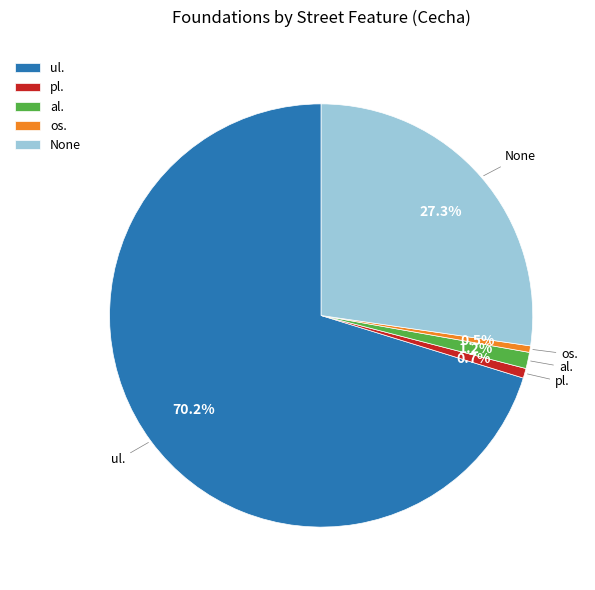

Do pl. and ul. together represent more than half of the pie?

Yes